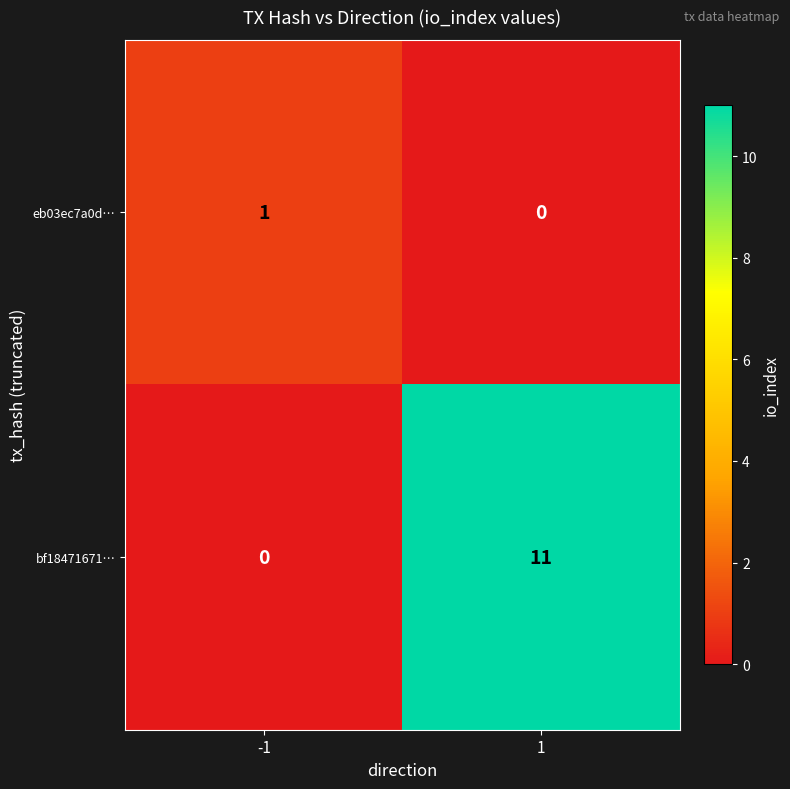

Which series has the largest range (max minus min)?

bf18471671…